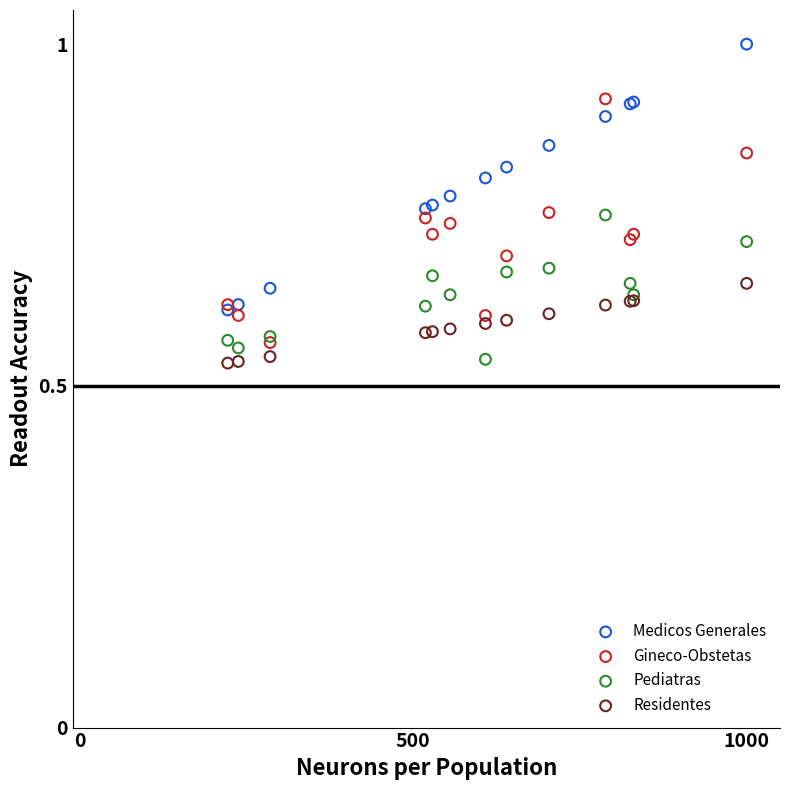

Which series contains the highest Y value?

Medicos Generales